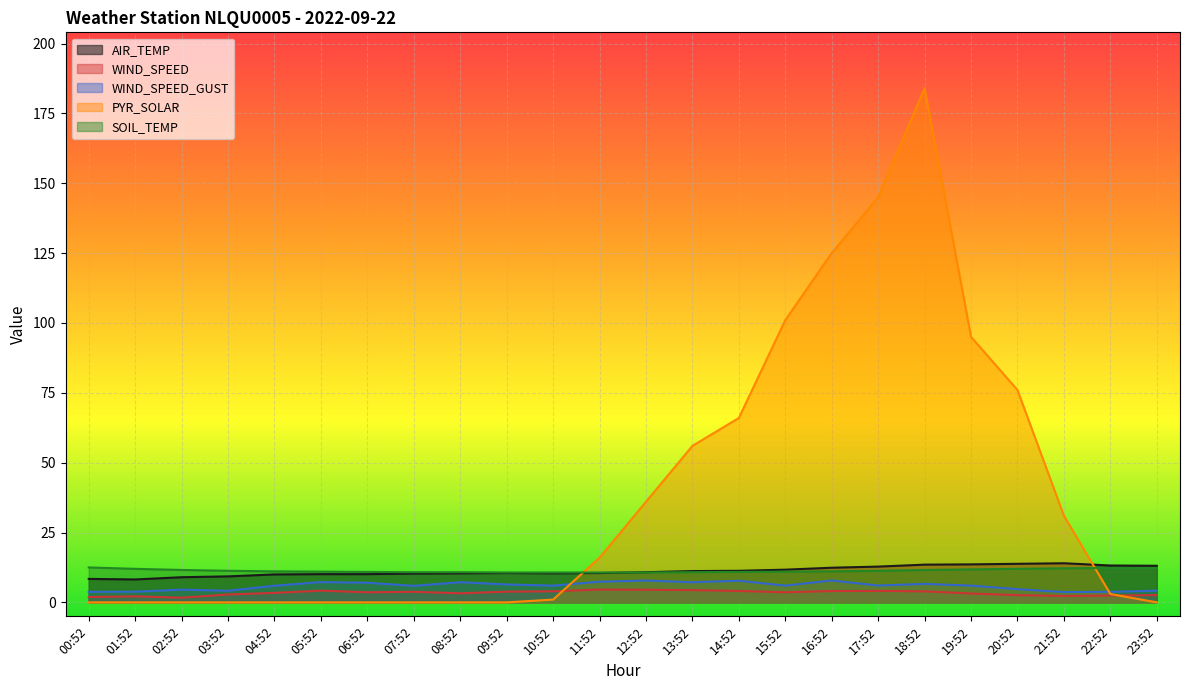

How many series are shown in this chart?

5